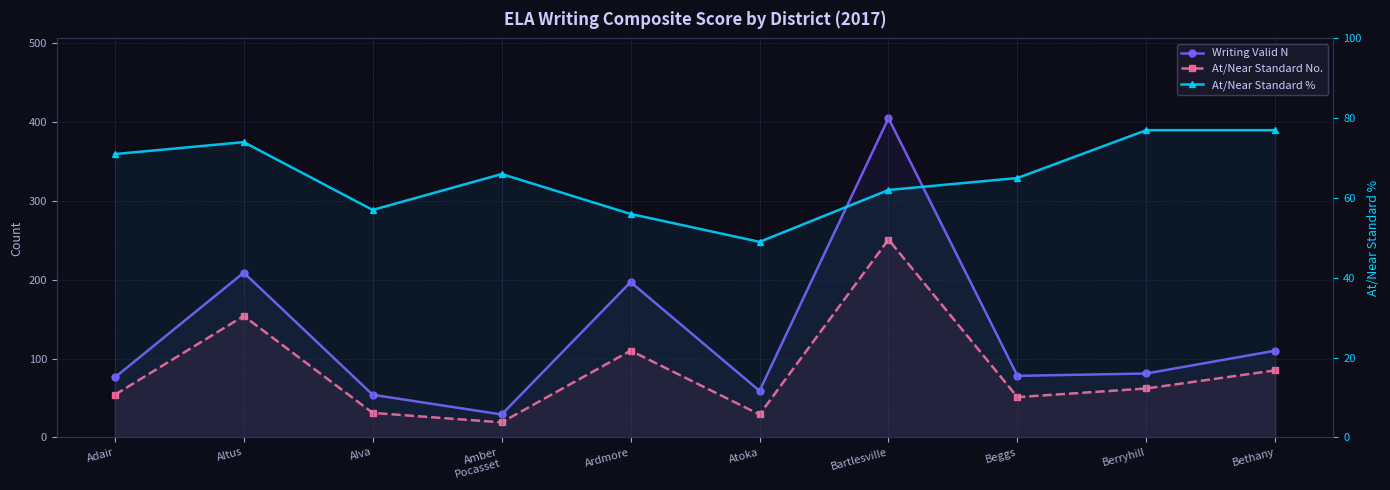

Reading right to left, what are all the values shown in this chart?

Writing Valid N: 110	81	78	405	59	197	29	54	209	76
At/Near Standard No.: 85	62	51	251	29	110	19	31	154	54
At/Near Standard %: 77	77	65	62	49	56	66	57	74	71